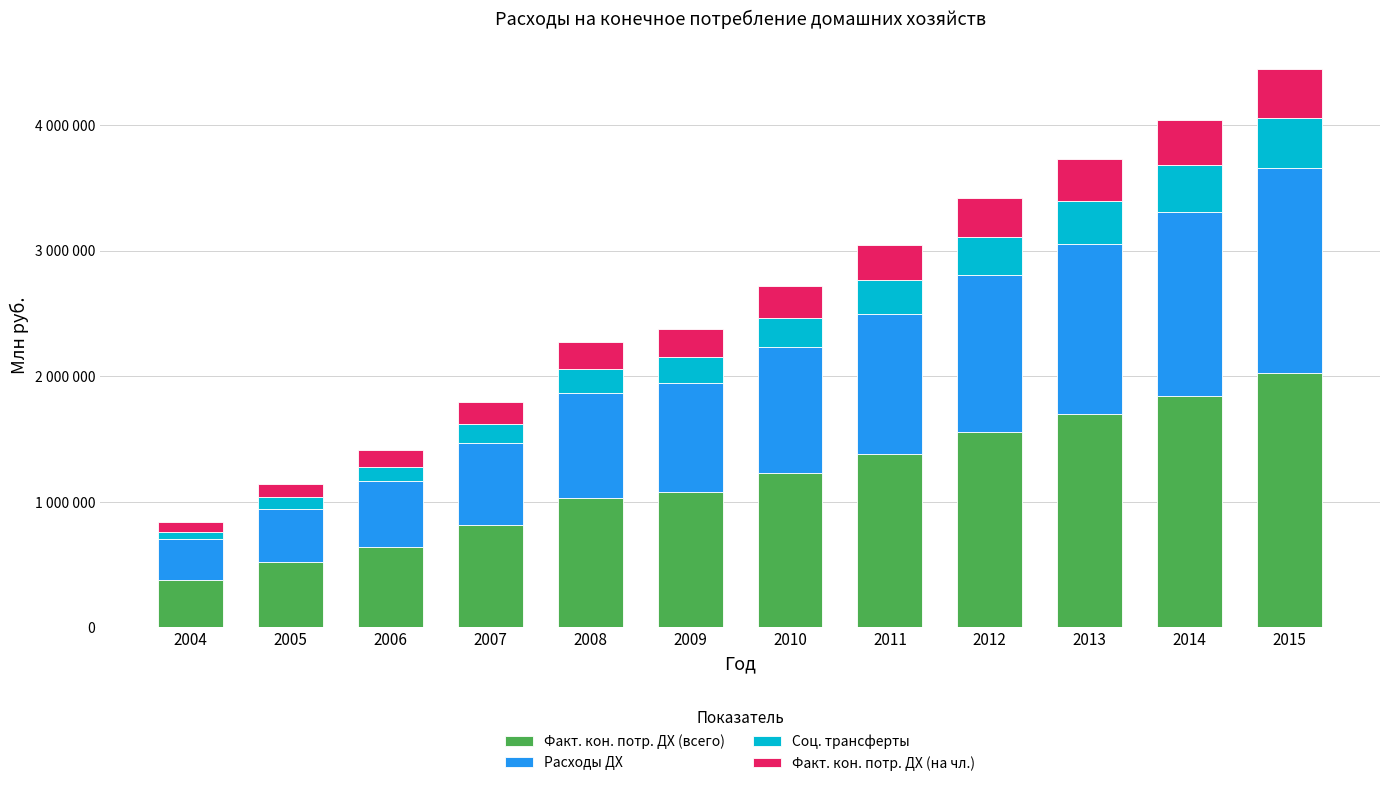

Between 2006 and 2009, which is larger?

2009